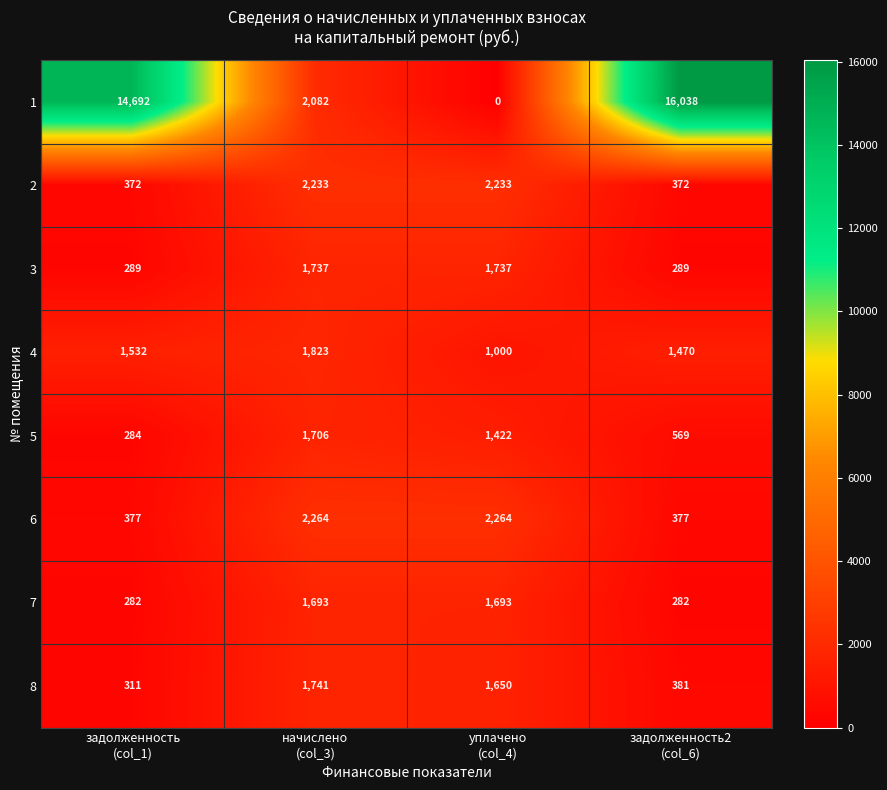

What is the sum of all 3 values?

4052